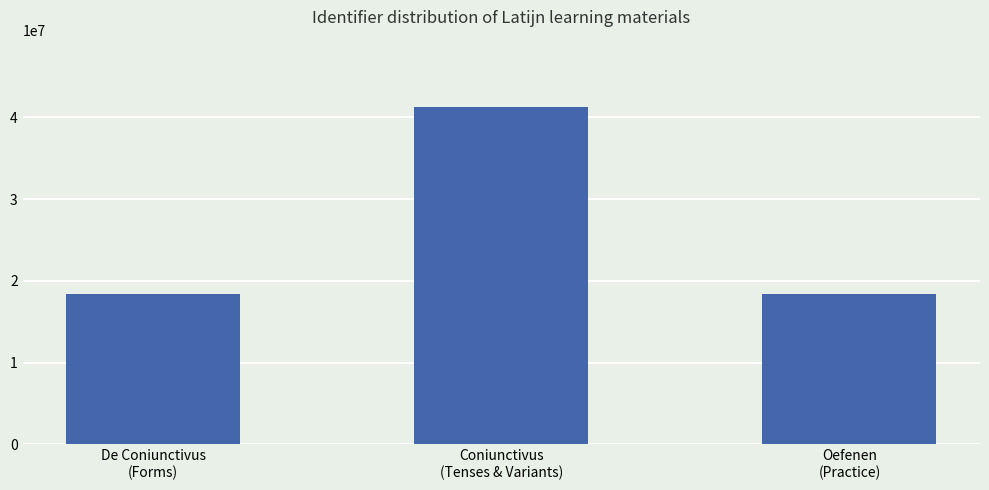

What is the minimum value shown in the chart?

18333862